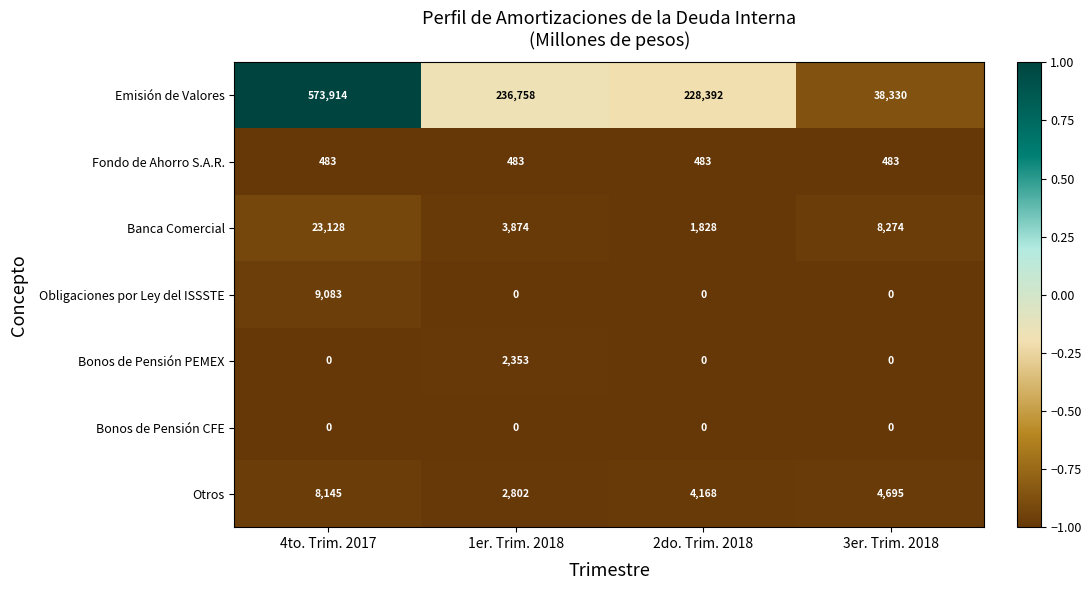

What is the maximum value shown in the chart?

573914